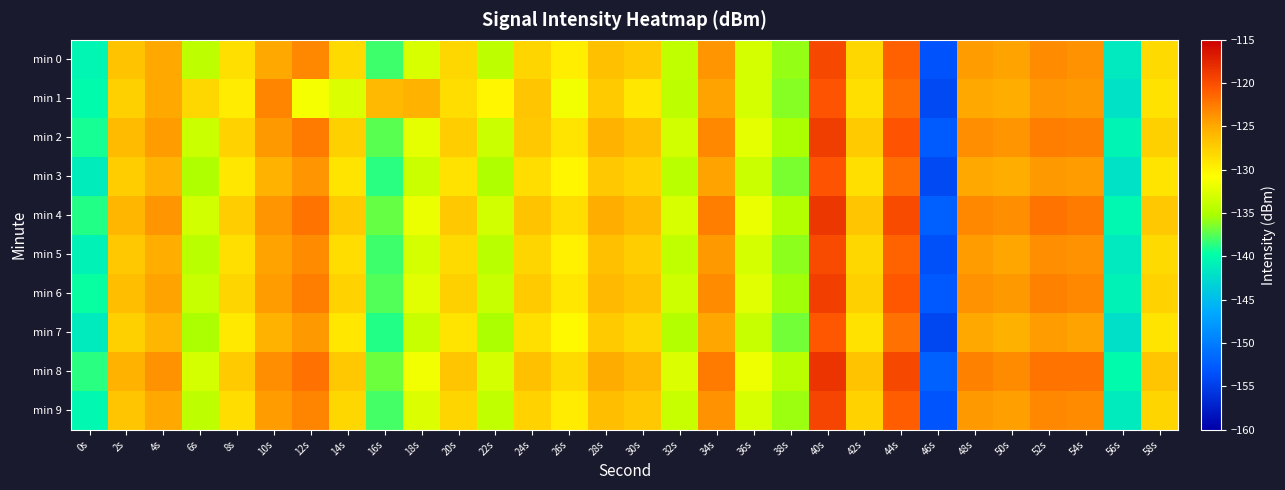

Reading right to left, what are all the values shown in this chart?

min 0: 58s=-128.2	56s=-141.4	54s=-123.6	52s=-123.4	50s=-124.6	48s=-124.2	46s=-153.4	44s=-121.1	42s=-128.0	40s=-119.7	38s=-135.9	36s=-132.9	34s=-123.9	32s=-134.0	30s=-127.3	28s=-126.5	26s=-129.7	24s=-127.9	22s=-134.3	20s=-128.1	18s=-132.9	16s=-138.1	14s=-128.2	12s=-123.2	10s=-124.9	8s=-128.6	6s=-134.3	4s=-124.9	2s=-126.8	0s=-140.5
min 1: 58s=-128.8	56s=-141.9	54s=-124.1	52s=-123.9	50s=-125.2	48s=-124.9	46s=-154.1	44s=-121.8	42s=-128.7	40s=-120.3	38s=-136.2	36s=-133.1	34s=-124.6	32s=-134.2	30s=-129.1	28s=-127.3	26s=-131.5	24s=-126.8	22s=-130.2	20s=-128.5	18s=-125.5	16s=-125.9	14s=-132.6	12s=-131.3	10s=-123.0	8s=-129.5	6s=-128.0	4s=-124.9	2s=-127.7	0s=-140.1
min 2: 58s=-127.5	56s=-140.6	54s=-122.9	52s=-122.7	50s=-123.9	48s=-123.5	46s=-152.7	44s=-120.3	42s=-127.3	40s=-119.0	38s=-135.1	36s=-132.2	34s=-123.2	32s=-133.2	30s=-126.5	28s=-125.7	26s=-128.9	24s=-127.1	22s=-133.6	20s=-127.4	18s=-132.1	16s=-137.4	14s=-127.6	12s=-122.5	10s=-124.1	8s=-127.8	6s=-133.5	4s=-124.3	2s=-126.1	0s=-139.2
min 3: 58s=-128.9	56s=-142.0	54s=-124.3	52s=-124.1	50s=-125.3	48s=-124.9	46s=-154.1	44s=-121.7	42s=-128.6	40s=-120.4	38s=-136.6	36s=-133.6	34s=-124.5	32s=-134.5	30s=-127.8	28s=-127.0	26s=-130.2	24s=-128.5	22s=-134.9	20s=-128.8	18s=-133.5	16s=-138.7	14s=-128.9	12s=-123.9	10s=-125.6	8s=-129.1	6s=-134.9	4s=-125.6	2s=-127.4	0s=-141.1
min 4: 58s=-127.0	56s=-140.2	54s=-122.4	52s=-122.2	50s=-123.5	48s=-123.1	46s=-152.3	44s=-119.9	42s=-126.8	40s=-118.6	38s=-134.7	36s=-131.7	34s=-122.7	32s=-132.8	30s=-126.1	28s=-125.3	26s=-128.5	24s=-126.7	22s=-133.2	20s=-127.0	18s=-131.7	16s=-137.0	14s=-127.2	12s=-122.1	10s=-123.8	8s=-127.4	6s=-133.2	4s=-123.9	2s=-125.8	0s=-138.9
min 5: 58s=-128.3	56s=-141.5	54s=-123.7	52s=-123.5	50s=-124.7	48s=-124.3	46s=-153.5	44s=-121.2	42s=-128.1	40s=-119.8	38s=-136.0	36s=-133.1	34s=-124.0	32s=-134.1	30s=-127.4	28s=-126.6	26s=-129.8	24s=-128.0	22s=-134.4	20s=-128.3	18s=-133.1	16s=-138.2	14s=-128.4	12s=-123.4	10s=-124.6	8s=-128.7	6s=-134.5	4s=-125.2	2s=-127.0	0s=-140.7
min 6: 58s=-127.7	56s=-140.8	54s=-123.1	52s=-122.8	50s=-124.1	48s=-123.7	46s=-152.9	44s=-120.5	42s=-127.5	40s=-119.2	38s=-135.4	36s=-132.4	34s=-123.3	32s=-133.4	30s=-126.7	28s=-125.9	26s=-129.1	24s=-127.3	22s=-133.8	20s=-127.6	18s=-132.3	16s=-137.6	14s=-127.7	12s=-122.7	10s=-124.3	8s=-128.0	6s=-133.7	4s=-124.5	2s=-126.3	0s=-139.5
min 7: 58s=-129.0	56s=-142.2	54s=-124.5	52s=-124.2	50s=-125.4	48s=-125.0	46s=-154.2	44s=-121.9	42s=-128.8	40s=-120.5	38s=-136.7	36s=-133.7	34s=-124.7	32s=-134.7	30s=-128.1	28s=-127.2	26s=-130.4	24s=-128.7	22s=-135.1	20s=-129.0	18s=-133.7	16s=-138.9	14s=-129.1	12s=-124.0	10s=-125.7	8s=-129.3	6s=-135.1	4s=-125.8	2s=-127.6	0s=-141.3
min 8: 58s=-126.8	56s=-140.0	54s=-122.2	52s=-122.1	50s=-123.3	48s=-122.9	46s=-152.1	44s=-119.7	42s=-126.7	40s=-118.4	38s=-134.5	36s=-131.6	34s=-122.5	32s=-132.6	30s=-125.9	28s=-125.1	26s=-128.3	24s=-126.5	22s=-133.0	20s=-126.8	18s=-131.5	16s=-136.8	14s=-127.0	12s=-121.9	10s=-123.6	8s=-127.2	6s=-133.0	4s=-123.7	2s=-125.6	0s=-138.7
min 9: 58s=-128.0	56s=-141.2	54s=-123.4	52s=-123.2	50s=-124.4	48s=-124.0	46s=-153.2	44s=-120.9	42s=-127.8	40s=-119.5	38s=-135.7	36s=-132.8	34s=-123.7	32s=-133.8	30s=-127.1	28s=-126.3	26s=-129.5	24s=-127.7	22s=-134.1	20s=-127.9	18s=-132.7	16s=-137.9	14s=-128.1	12s=-123.0	10s=-124.3	8s=-128.4	6s=-134.2	4s=-124.9	2s=-126.8	0s=-140.3